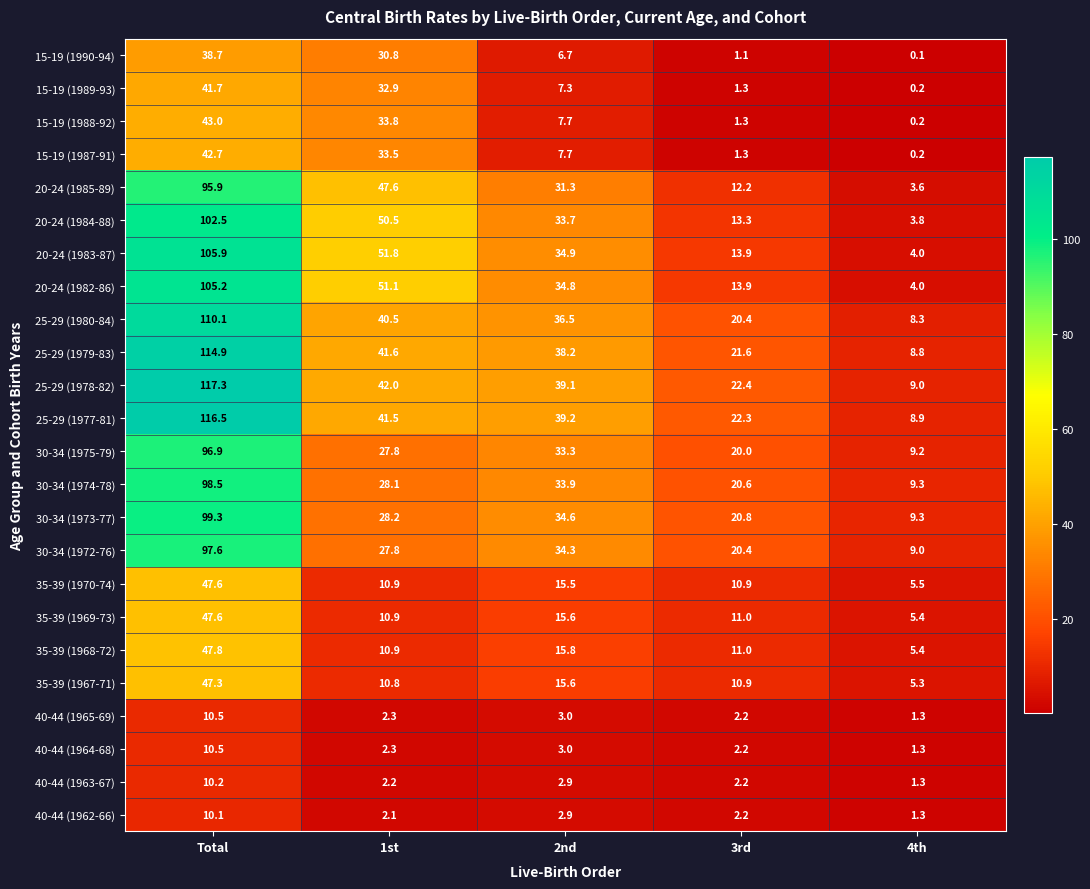

List the labels in order of 35-39 (1968-72) value, largest first.

Total, 2nd, 3rd, 1st, 4th